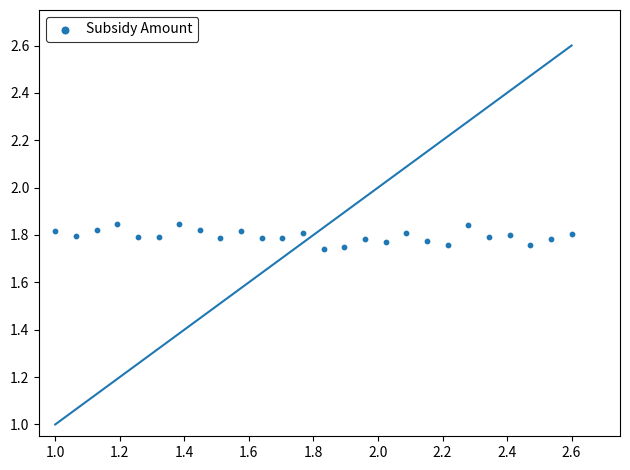

What is the range of X values (max minus min)?

1.6